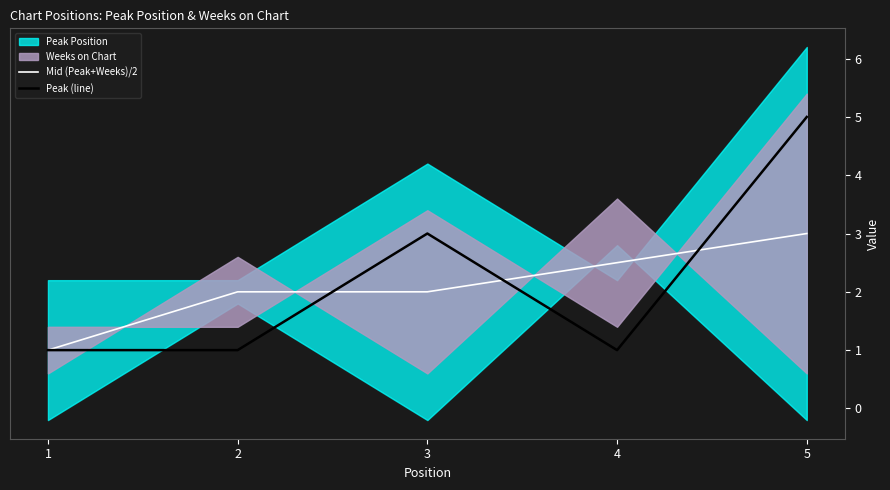

Is this an area chart (filled region under the line)?

No